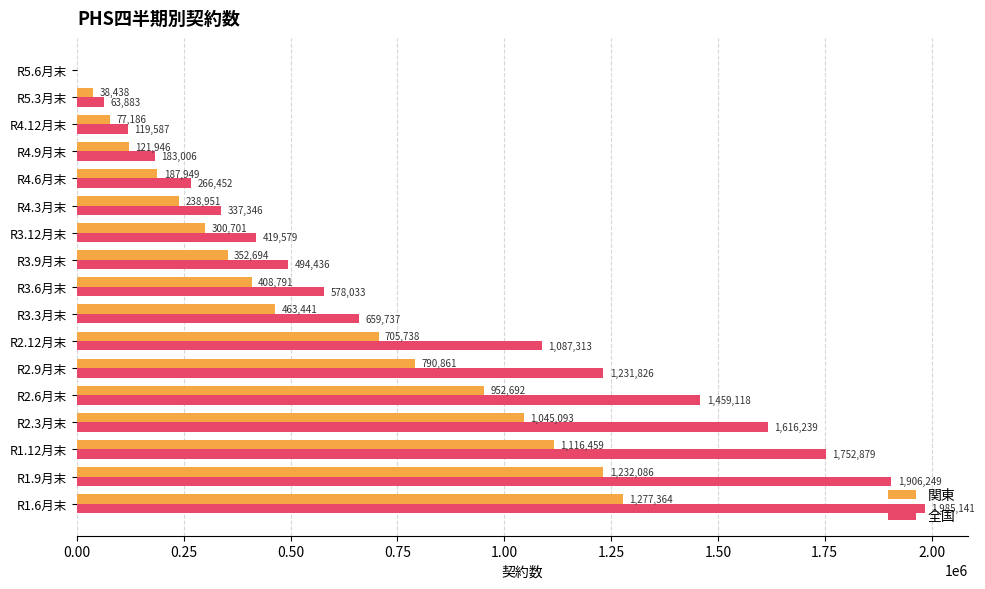

What is the sum of all 関東 values?

9310390